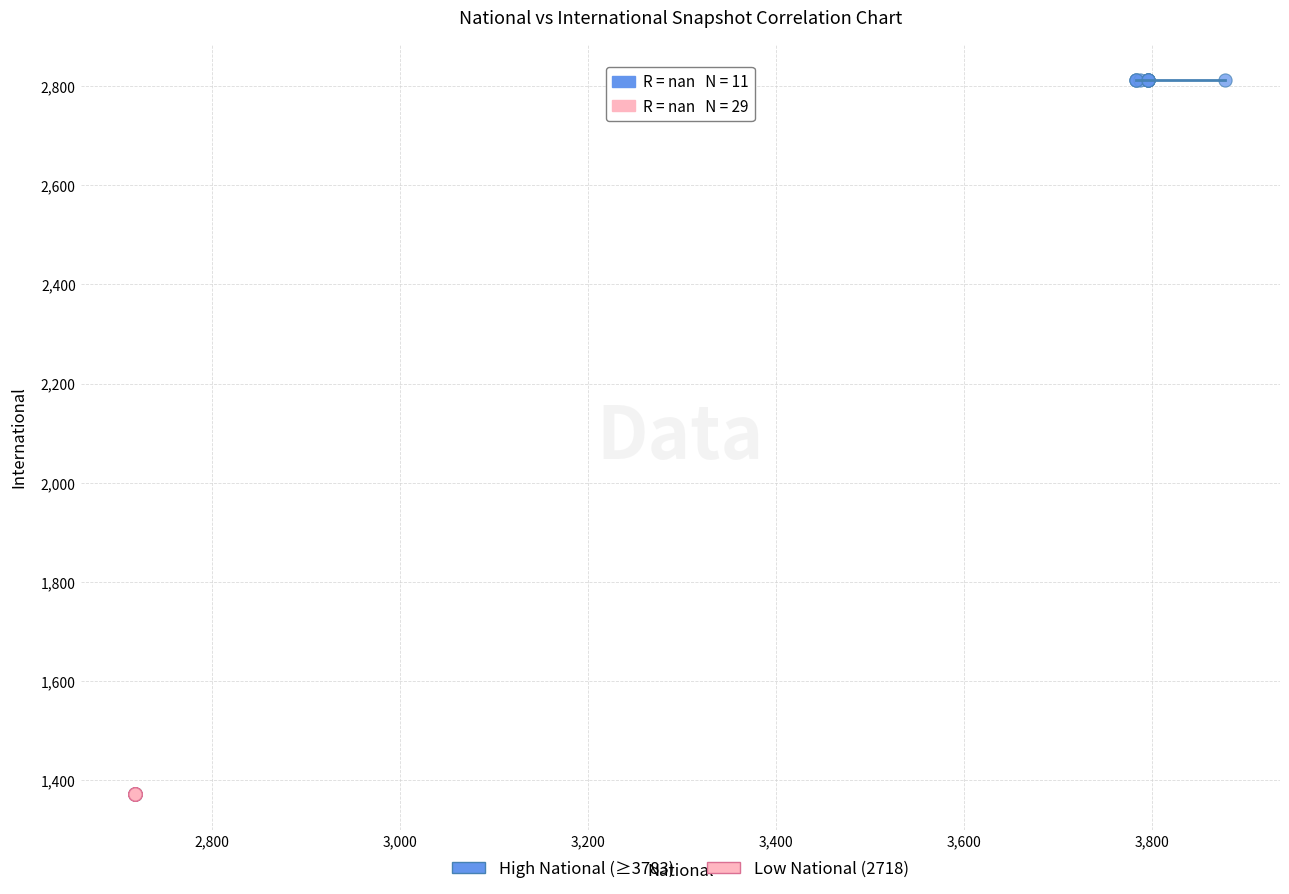

Which series contains the highest Y value?

High National (≥3783)